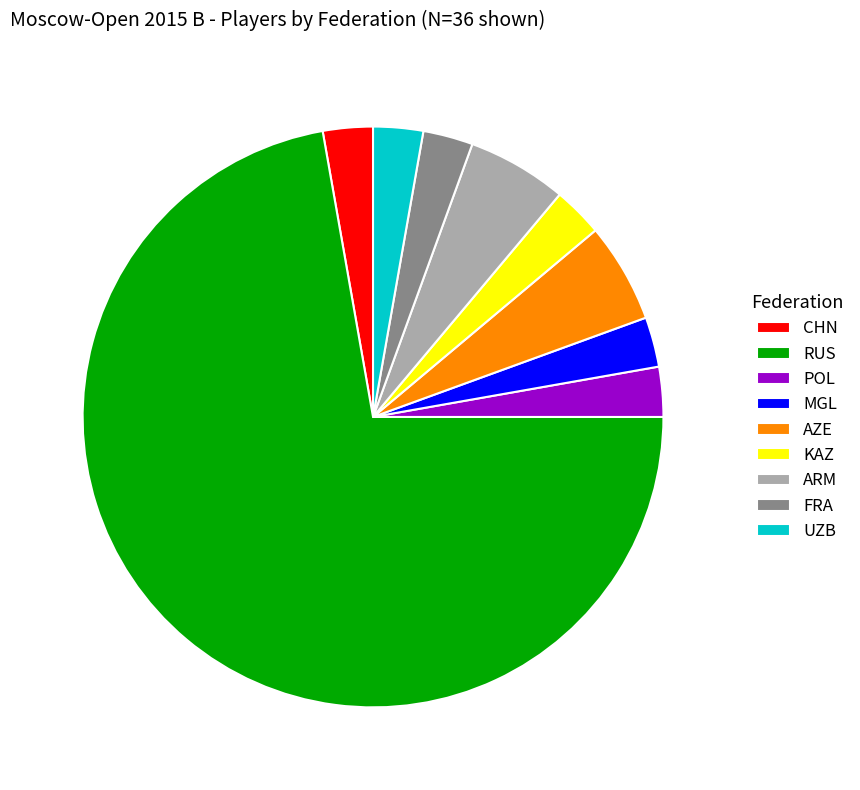

Count the number of slices in the pie.

9